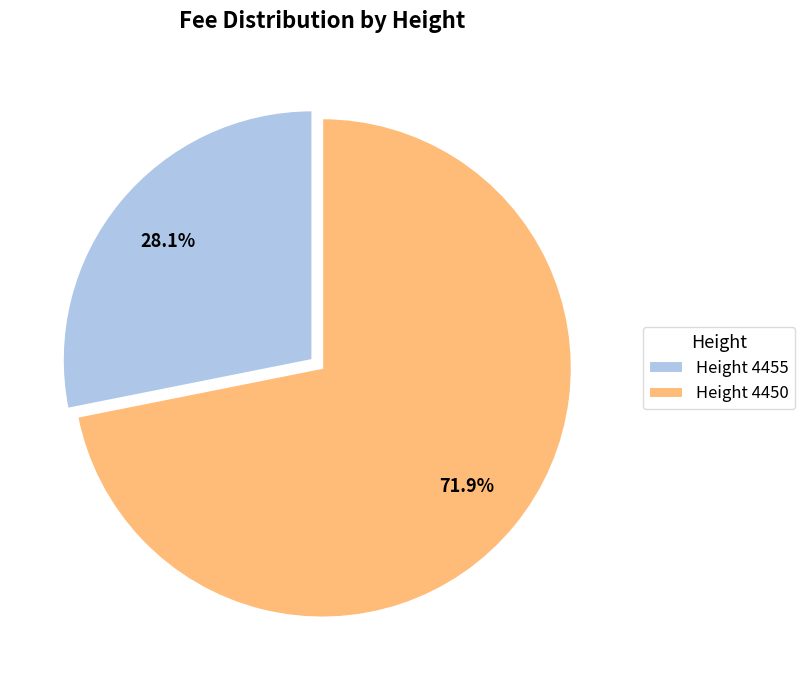

Does Height 4450 represent more than half of the total?

Yes